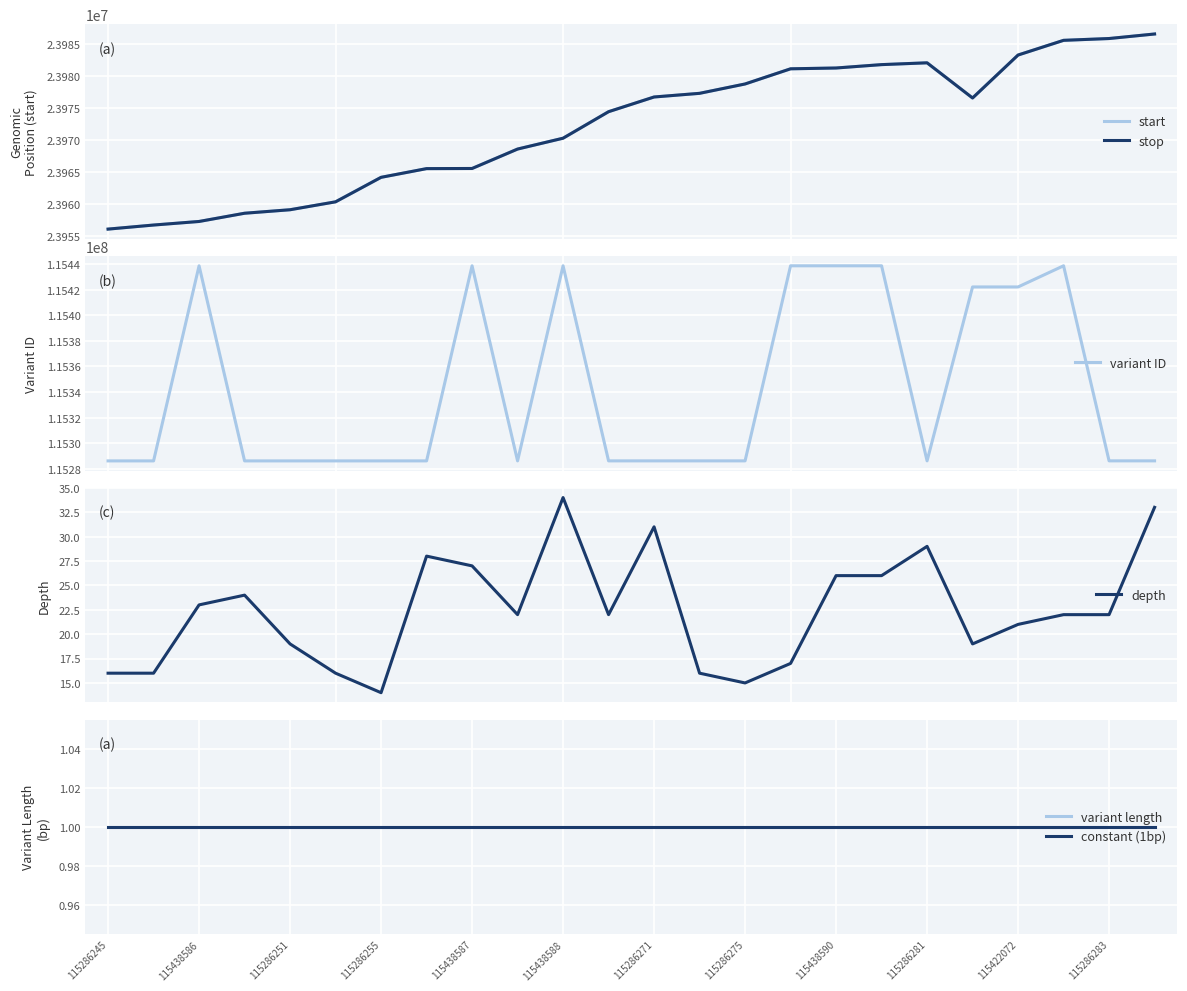

At which label does variant ID reach its peak?

21